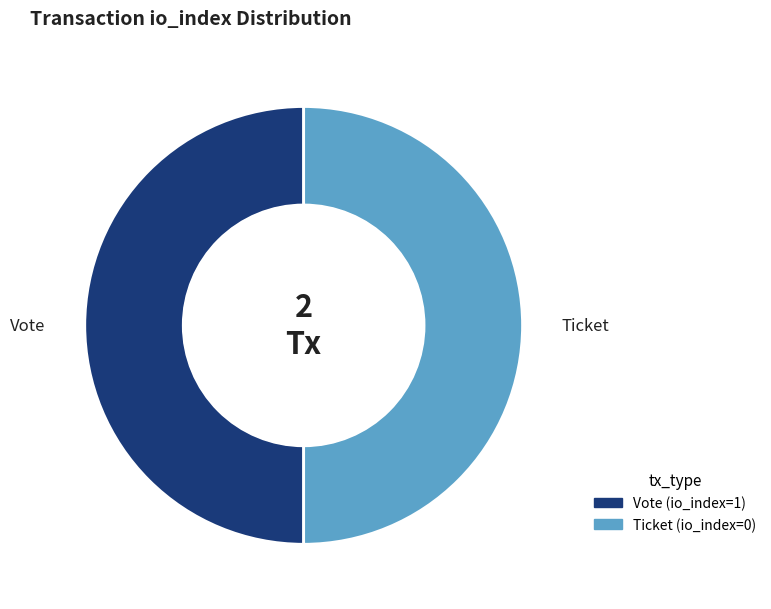

Approximately how many times larger is the value at Vote (io_index=1) compared to Ticket (io_index=0)?

1.0